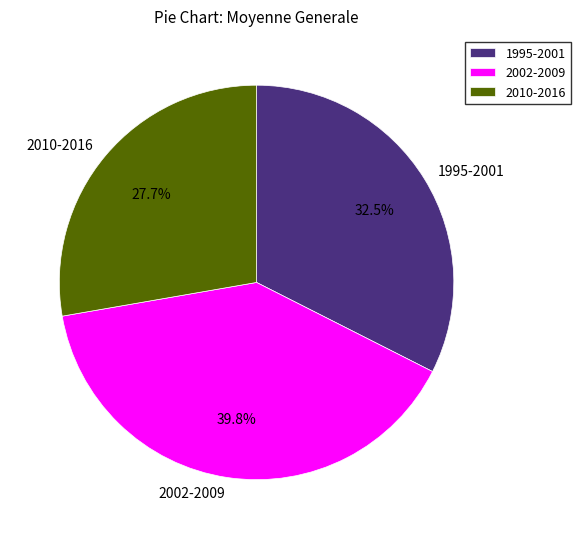

Do 2002-2009 and 2010-2016 together represent more than half of the pie?

Yes